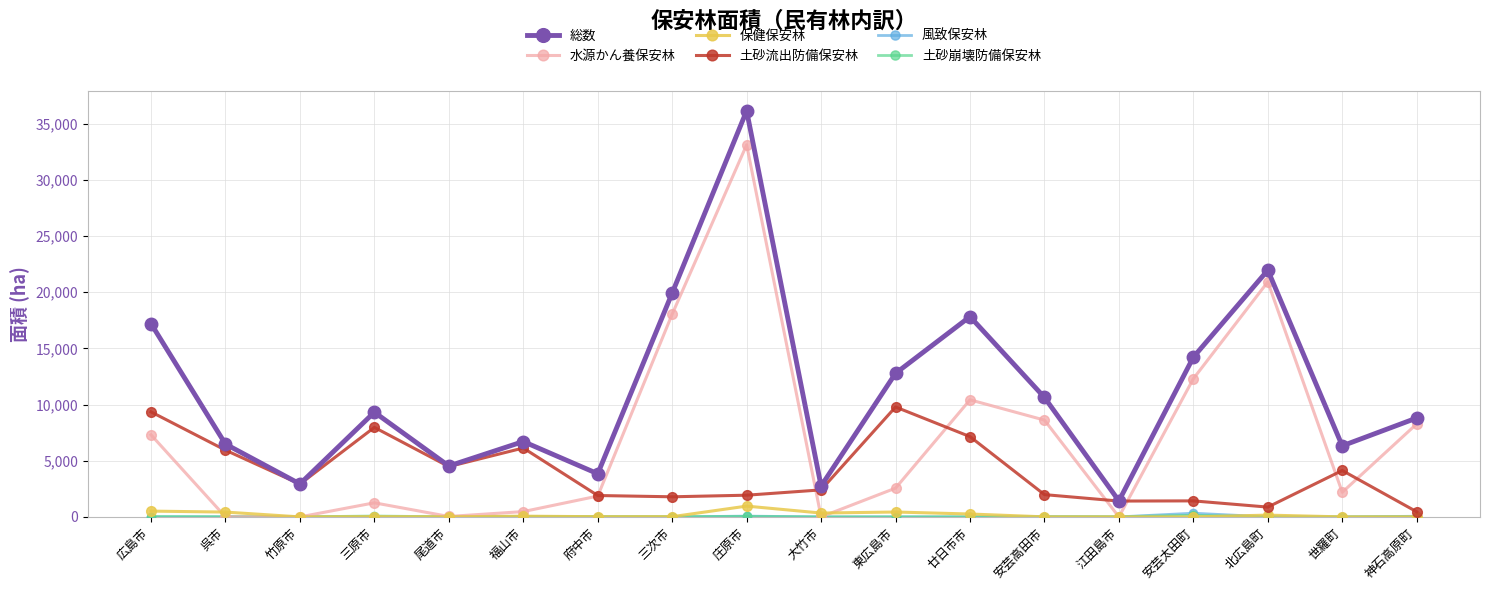

At how many categories does at least one series exceed 5774?

13